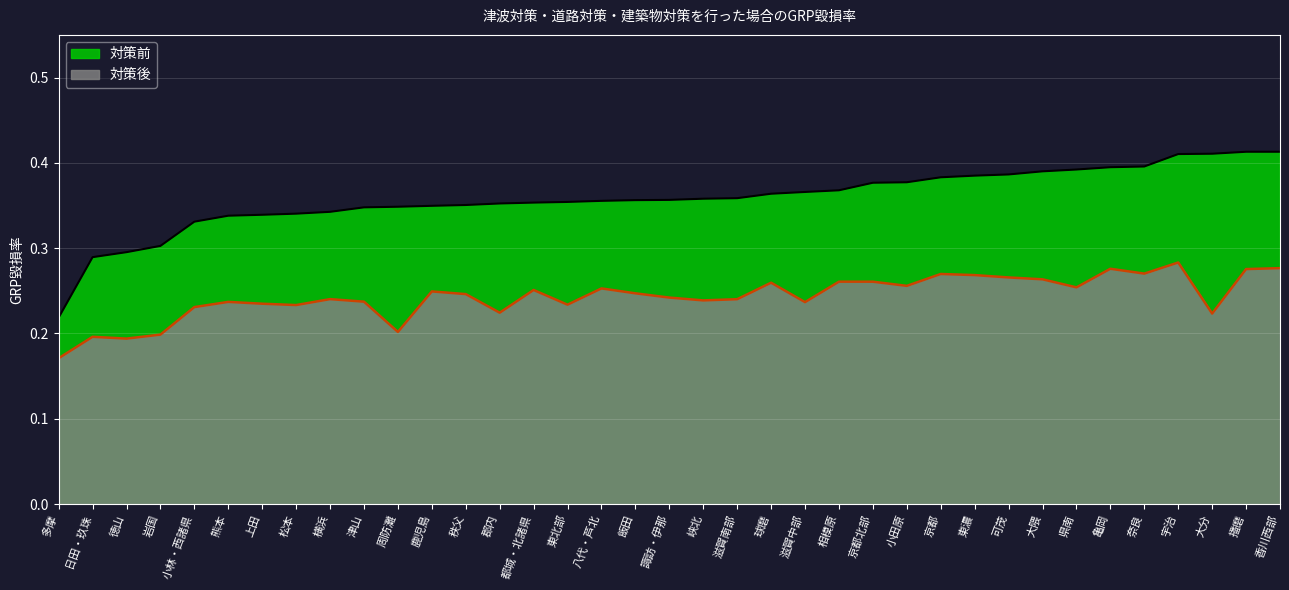

Which series has the widest spread of values?

対策前